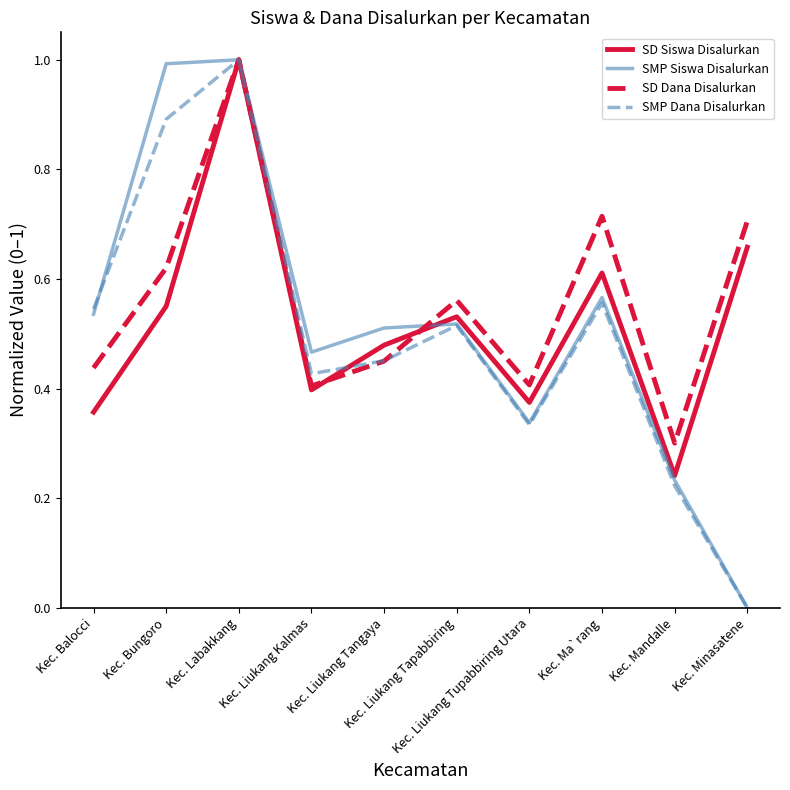

What position from the left is Kec. Minasatene?

10